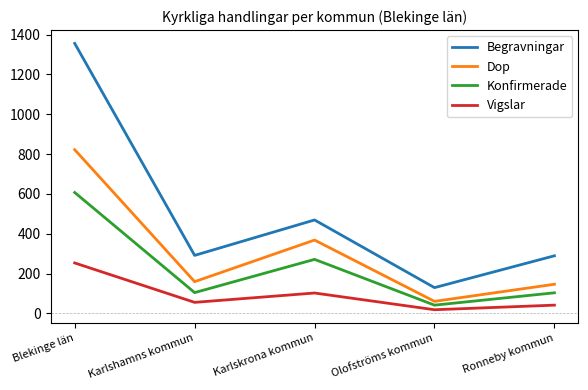

How many categories are shown in the chart?

5